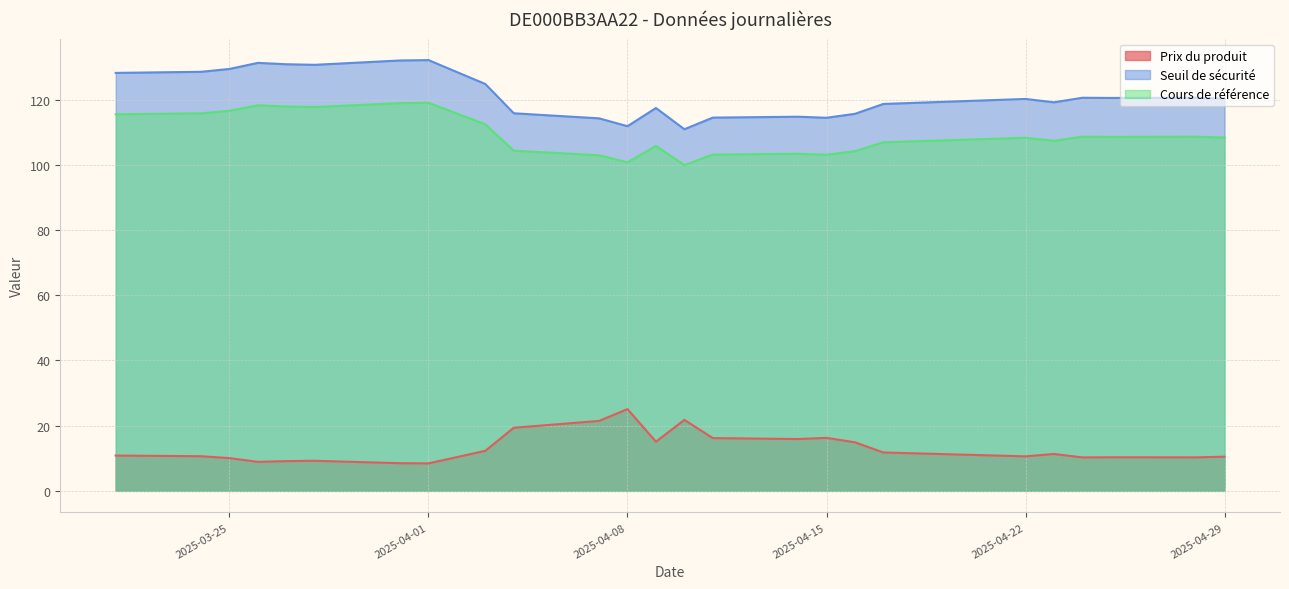

Reading left to right, extract all data points from this chart.

Prix du produit: 10.8	10.6	10.0	8.9	9.1	9.2	8.5	8.4	12.3	19.4	21.4	25.1	15.1	21.8	16.2	15.9	16.2	14.9	11.8	10.6	11.3	10.2	10.3	10.3	10.5
Seuil de sécurité: 128.2	128.5	129.4	131.3	130.9	130.7	132.0	132.1	124.8	115.8	114.3	111.9	117.4	110.9	114.5	114.8	114.4	115.7	118.7	120.2	119.2	120.6	120.5	120.6	120.3
Cours de référence: 115.5	115.8	116.6	118.3	117.9	117.7	118.9	119.0	112.4	104.3	102.9	100.8	105.8	99.9	103.1	103.4	103.1	104.2	106.9	108.3	107.4	108.6	108.6	108.6	108.4